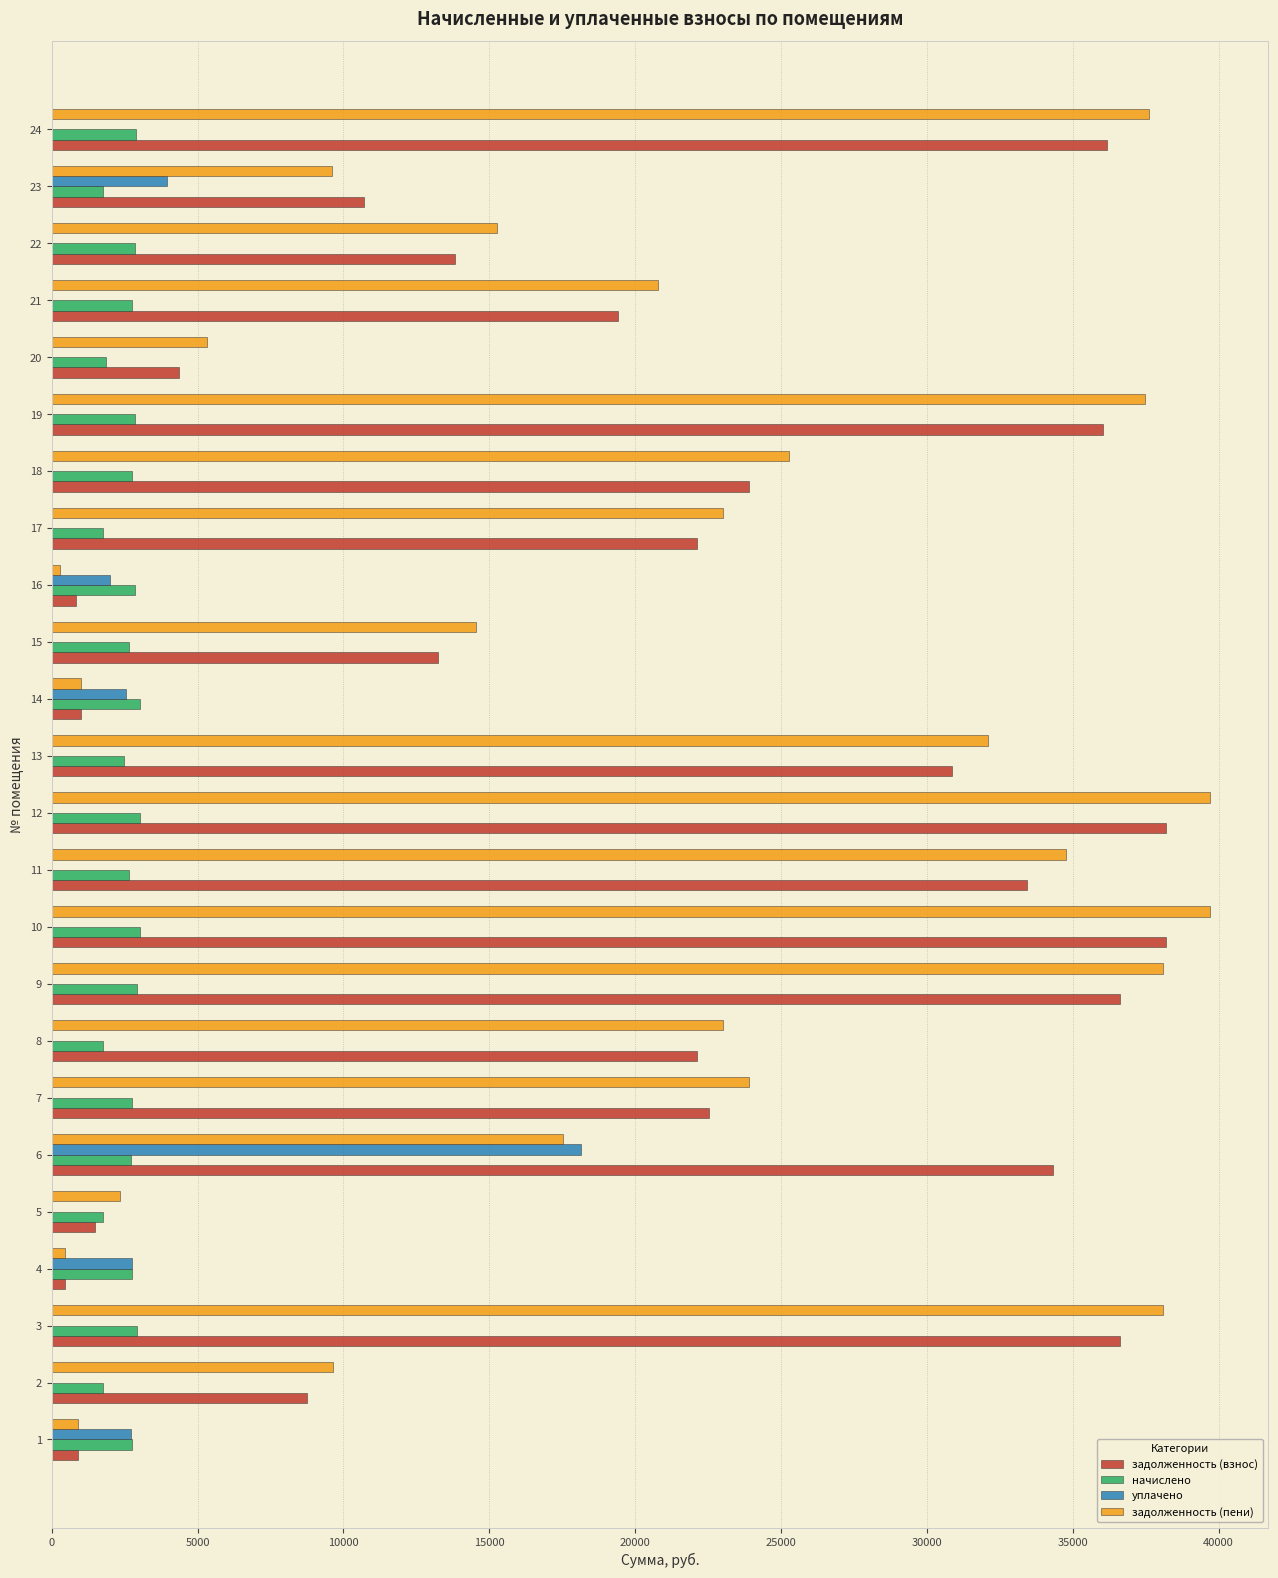

Is it true that задолженность (пени) equals 2985.9 at 19?

False